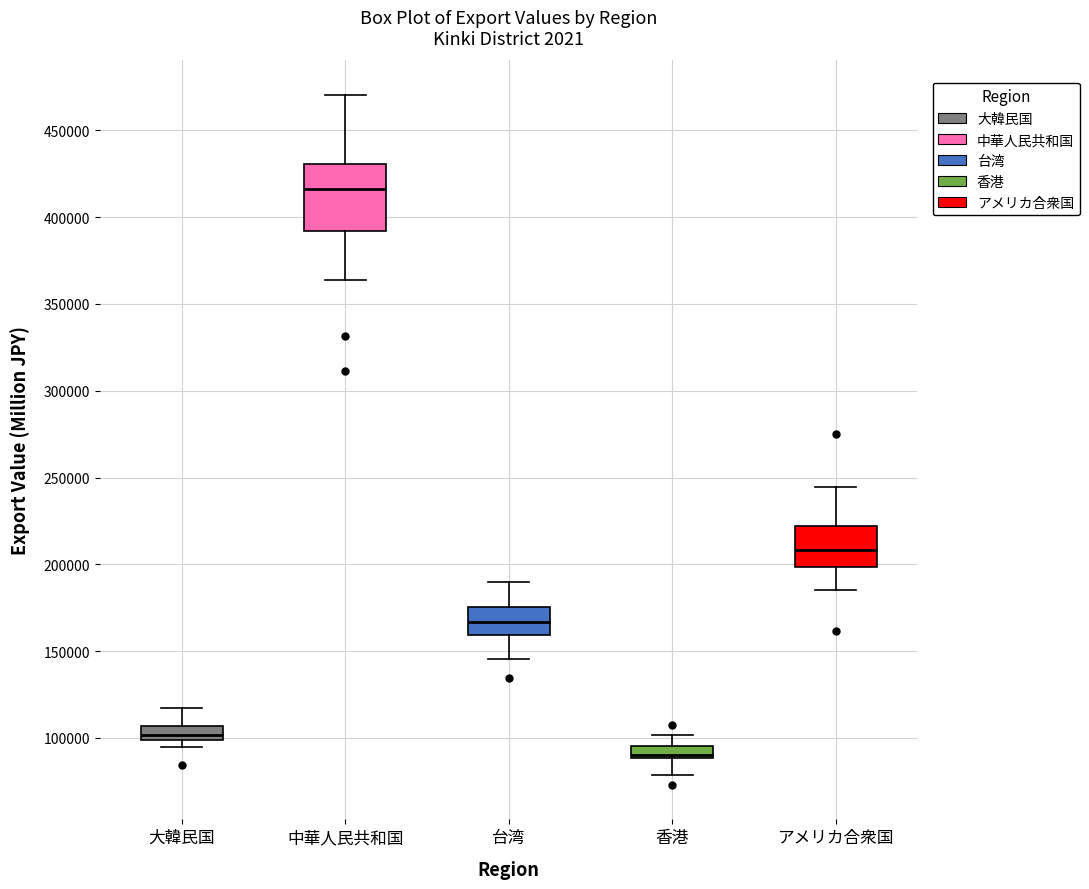

Which box is the tallest, from its lower edge to its upper edge?

中華人民共和国